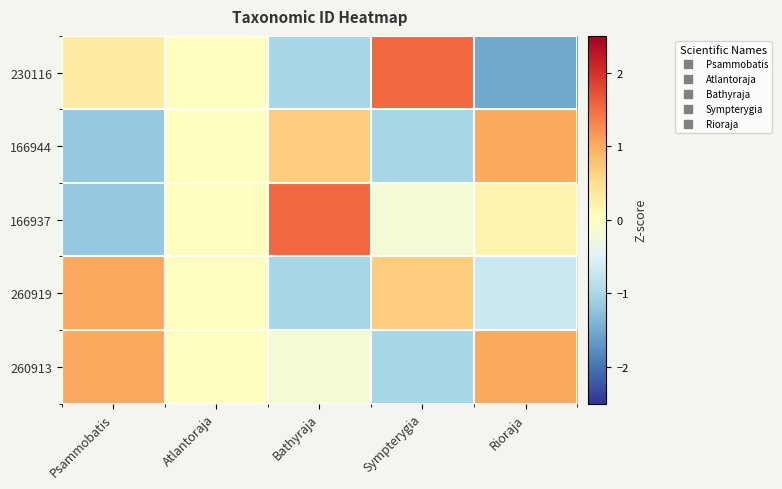

Reading right to left, extract all data points from this chart.

230116: Rioraja=-1.5	Sympterygia=1.5	Bathyraja=-1.0	Atlantoraja=0.0	Psammobatis=0.3
166944: Rioraja=1.0	Sympterygia=-1.0	Bathyraja=0.7	Atlantoraja=0.0	Psammobatis=-1.2
166937: Rioraja=0.2	Sympterygia=-0.2	Bathyraja=1.5	Atlantoraja=0.0	Psammobatis=-1.2
260919: Rioraja=-0.7	Sympterygia=0.7	Bathyraja=-1.0	Atlantoraja=0.0	Psammobatis=1.0
260913: Rioraja=1.0	Sympterygia=-1.0	Bathyraja=-0.2	Atlantoraja=0.0	Psammobatis=1.0